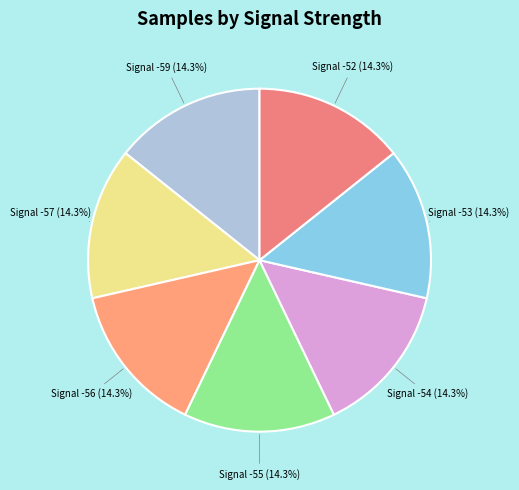

Is there any slice that represents more than half of the pie?

No